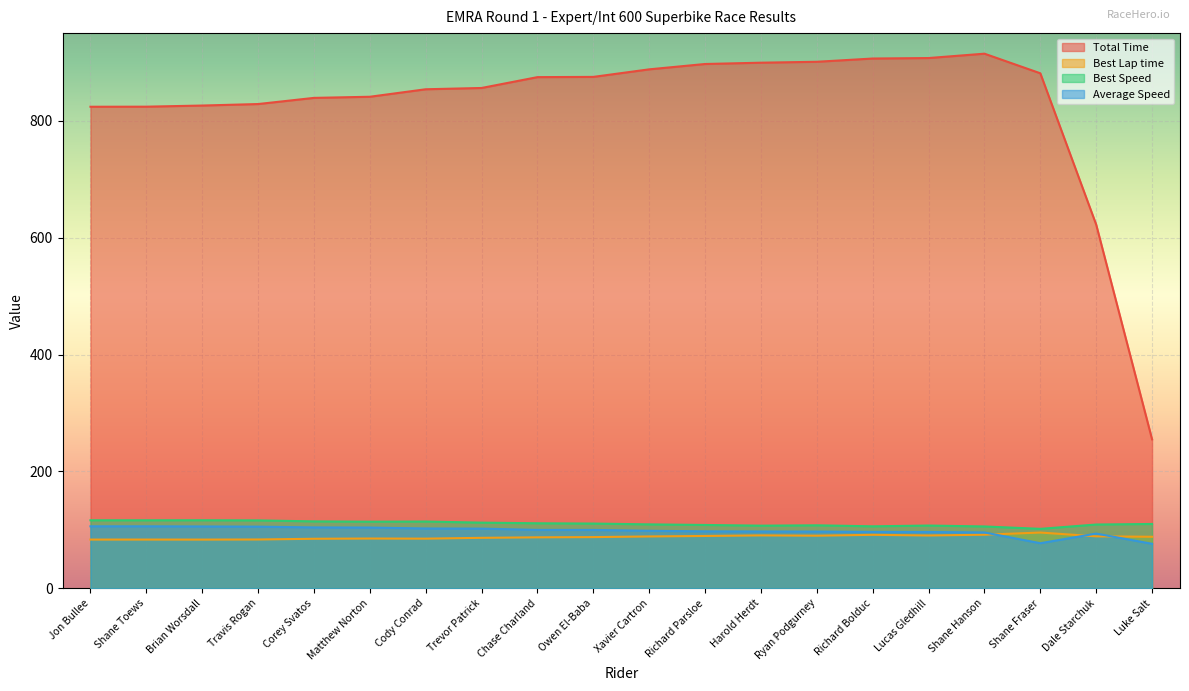

How many data points does each series have?

20